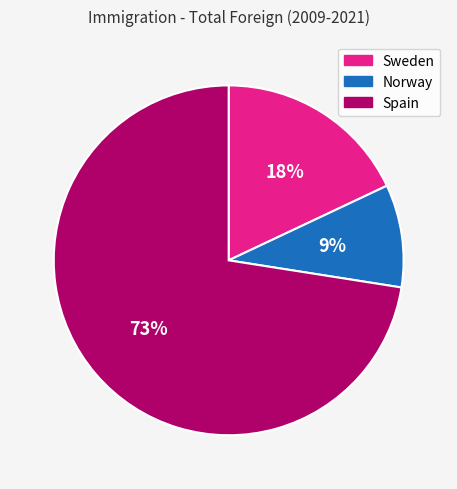

To the nearest percent, what is the average slice percentage?

33%